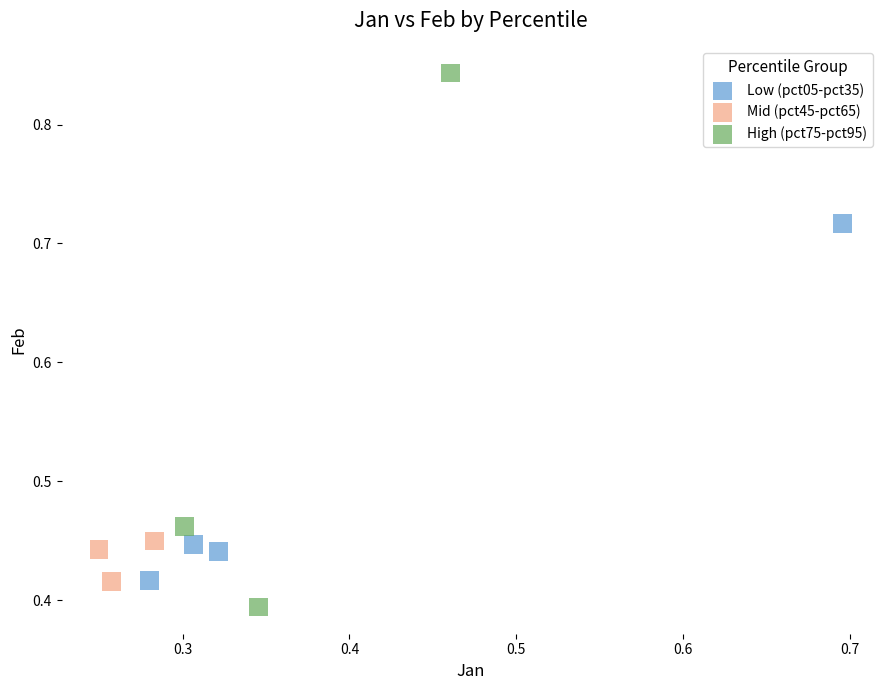

Which series contains the highest Y value?

High (pct75-pct95)